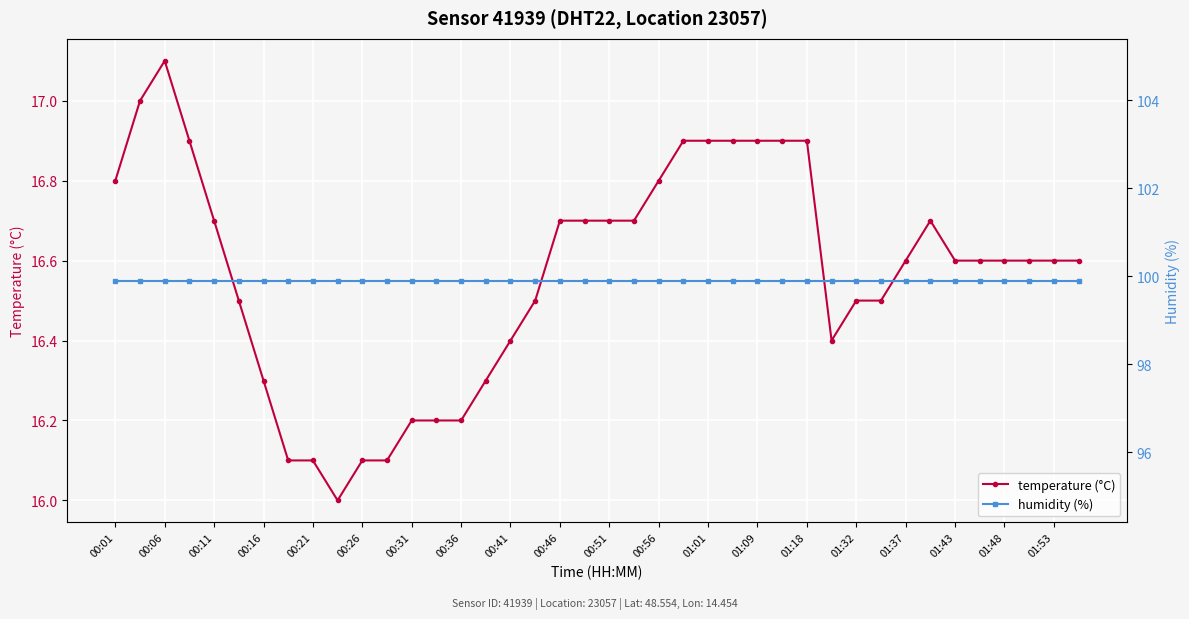

Which series has the largest range (max minus min)?

temperature (°C)